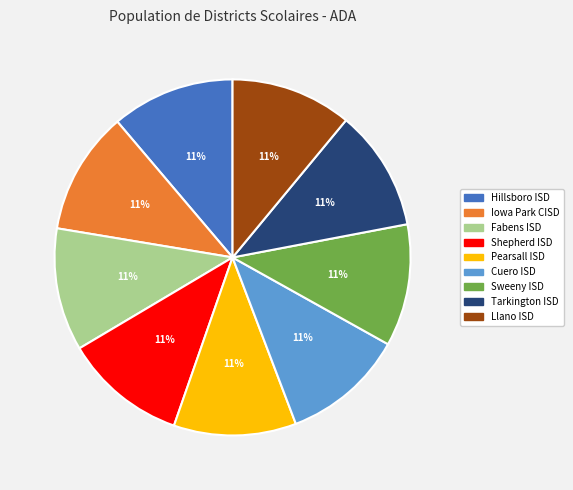

What percentage is the Sweeny ISD slice, to the nearest percent?

11%